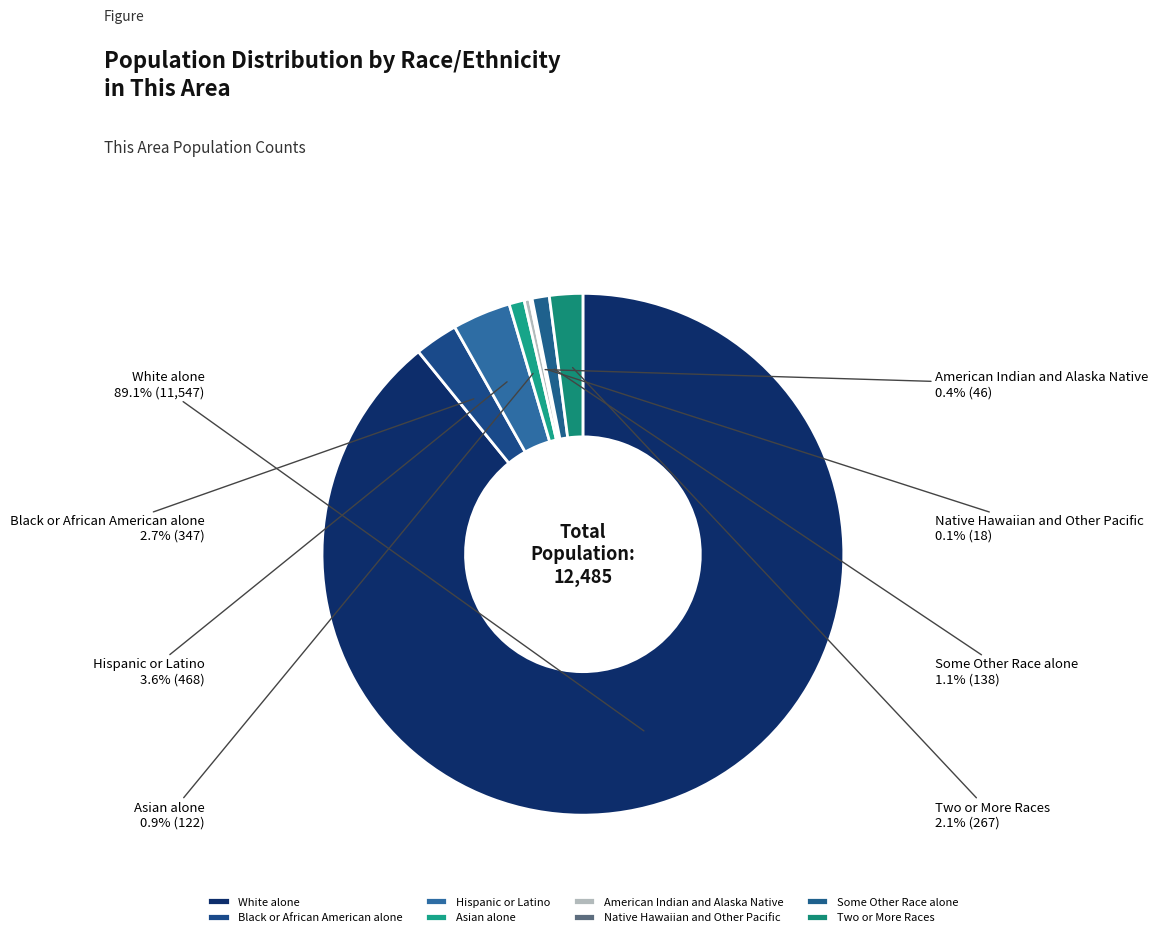

Between American Indian and Alaska Native and Two or More Races, which is larger?

Two or More Races